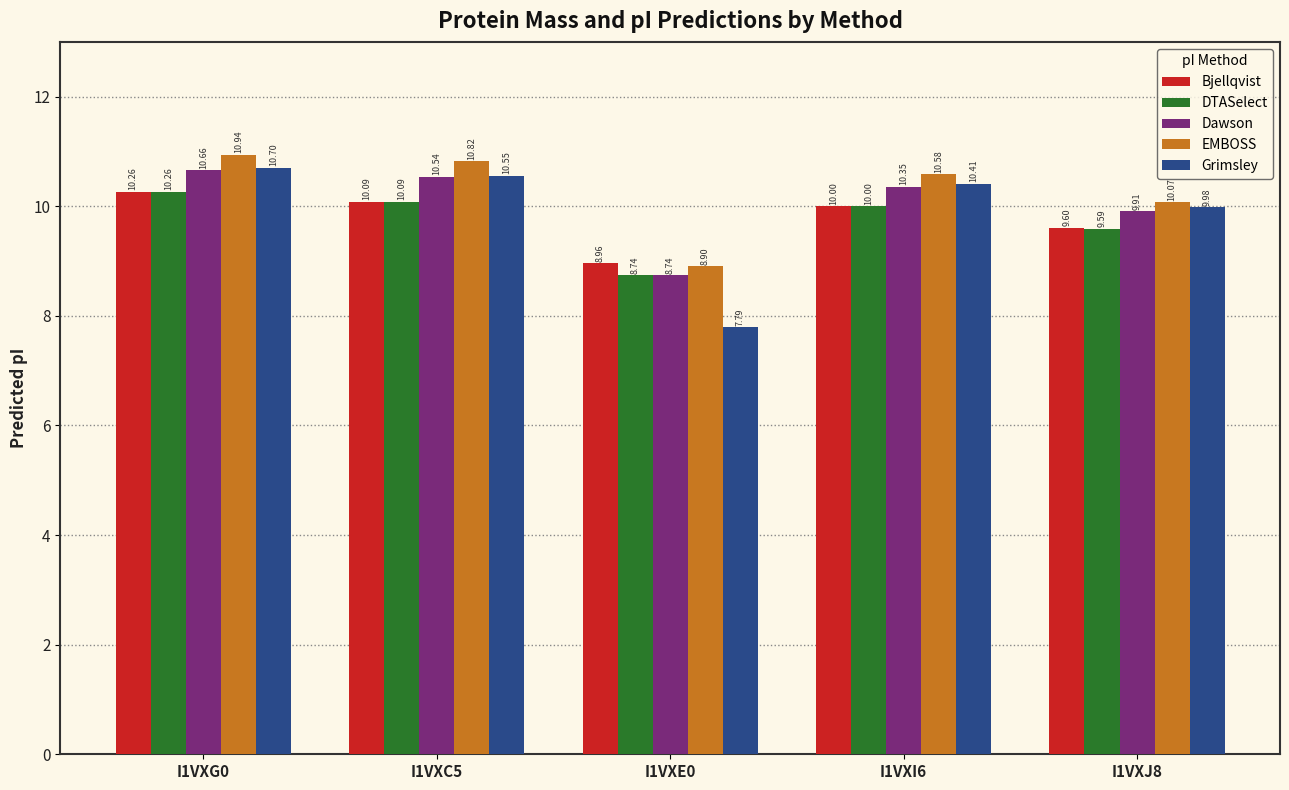

What is the label of the 4th bar from the left?

I1VXI6